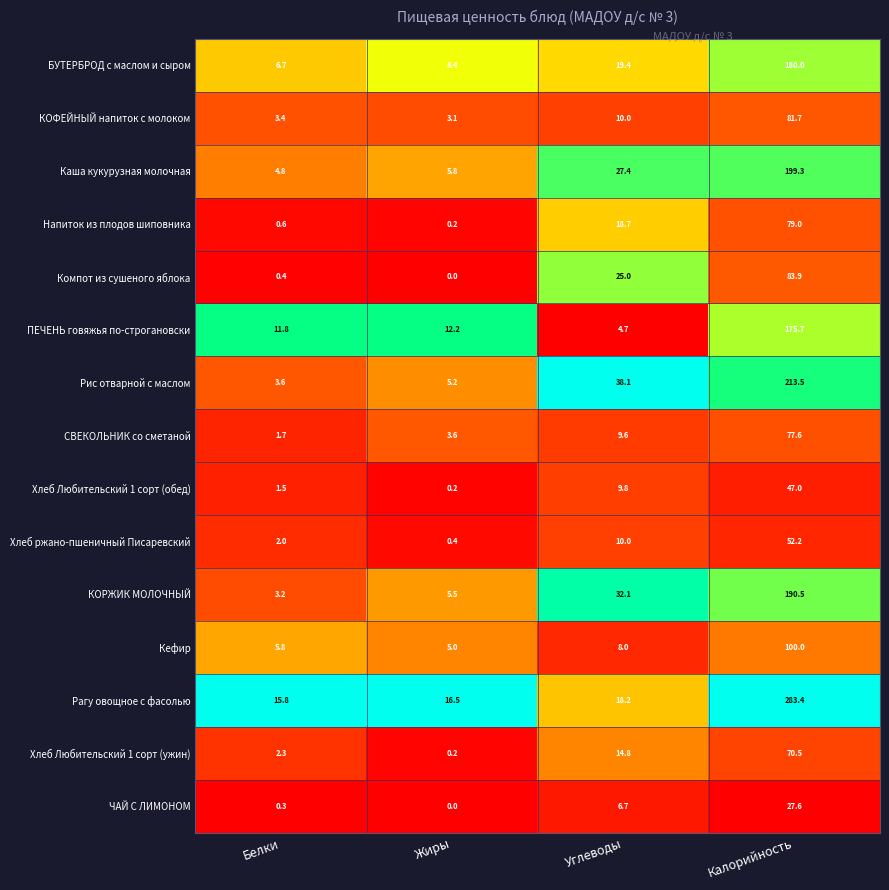

Is it true that Компот из сушеного яблока equals 0.4 at Белки?

True